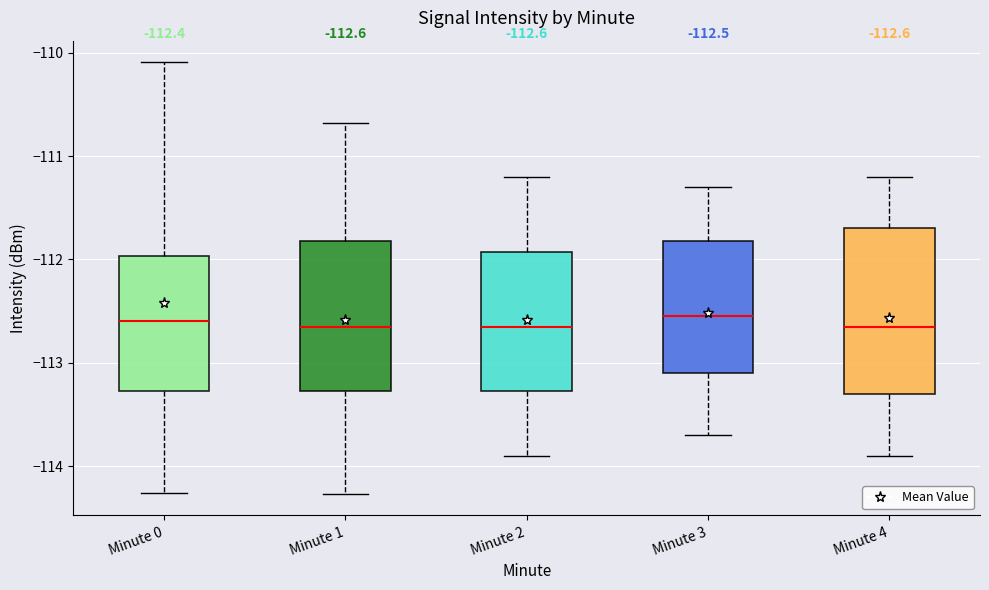

Comparing the boxes themselves (not the whiskers), which one is the tallest?

Minute 4